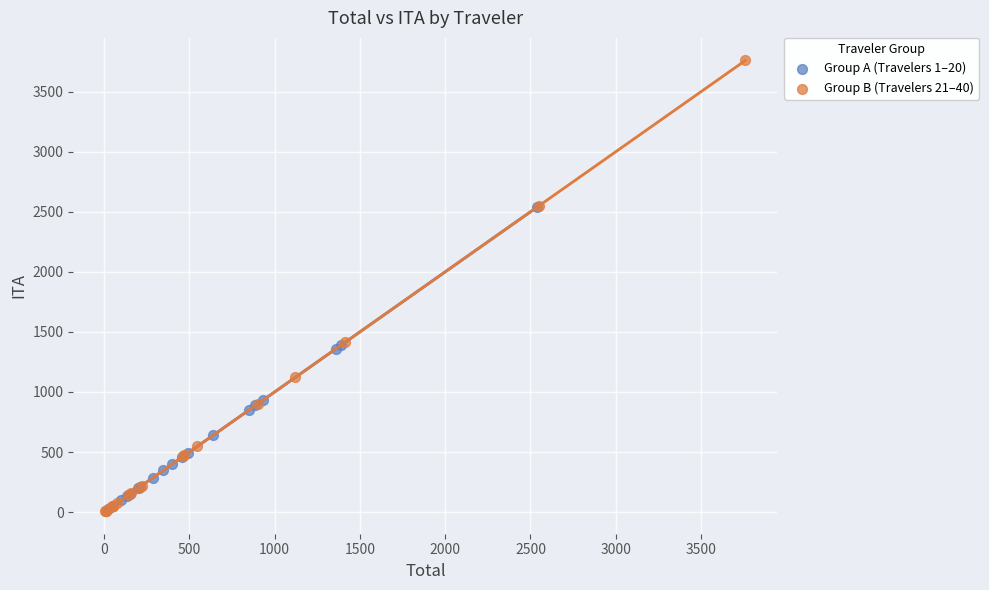

Which series contains the highest Y value?

Group B (Travelers 21–40)